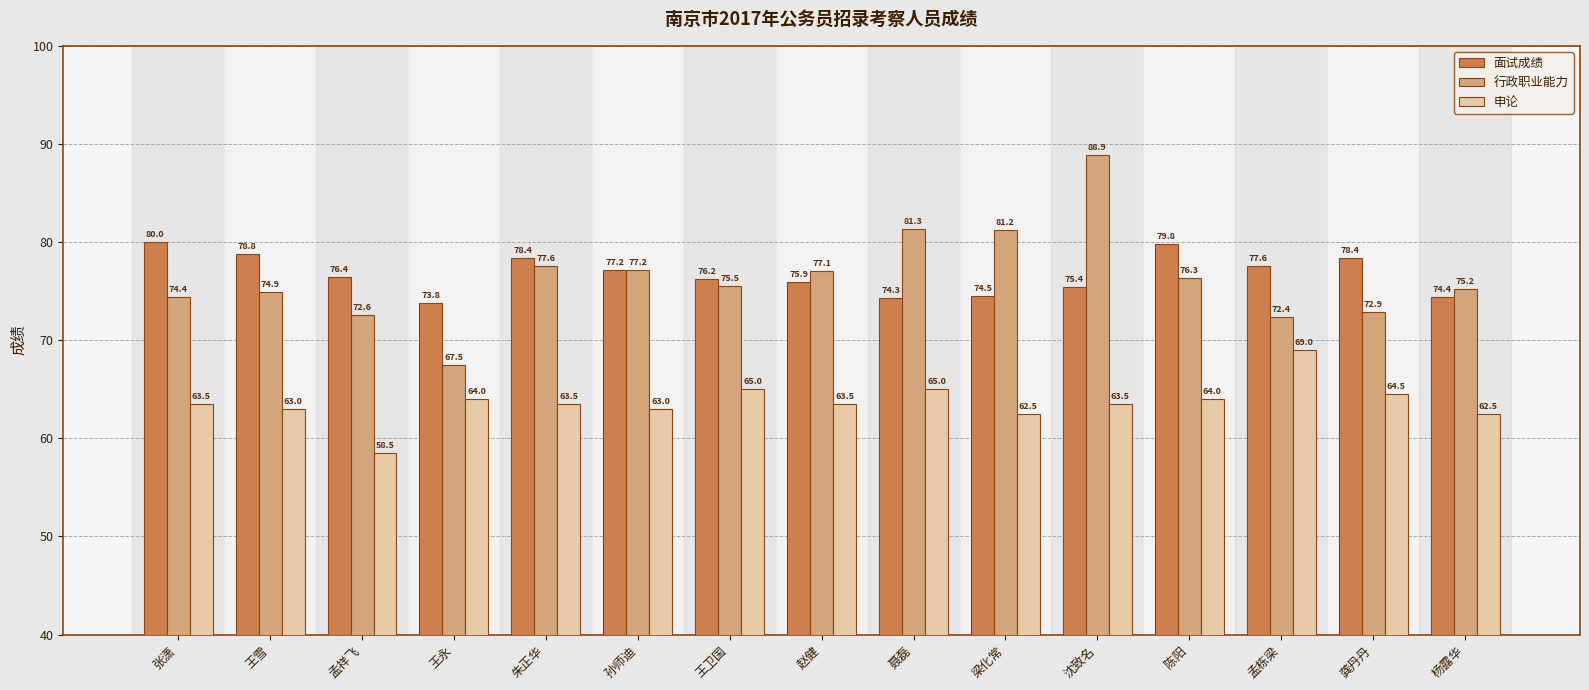

Reading left to right, transcribe all the data shown in this chart.

面试成绩: 80.0	78.8	76.4	73.8	78.4	77.2	76.2	75.9	74.3	74.5	75.4	79.8	77.6	78.4	74.4
行政职业能力: 74.4	74.9	72.6	67.5	77.6	77.2	75.5	77.1	81.3	81.2	88.9	76.3	72.4	72.9	75.2
申论: 63.5	63.0	58.5	64.0	63.5	63.0	65.0	63.5	65.0	62.5	63.5	64.0	69.0	64.5	62.5